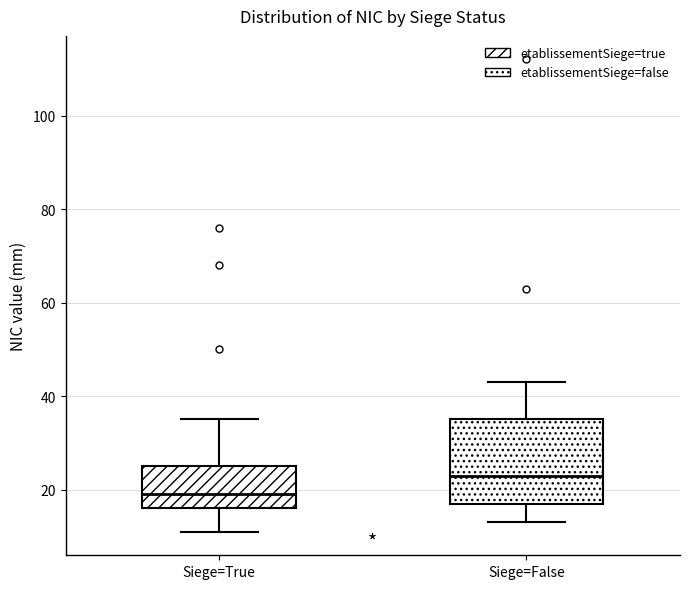

Which box is the tallest, from its lower edge to its upper edge?

Siege=False